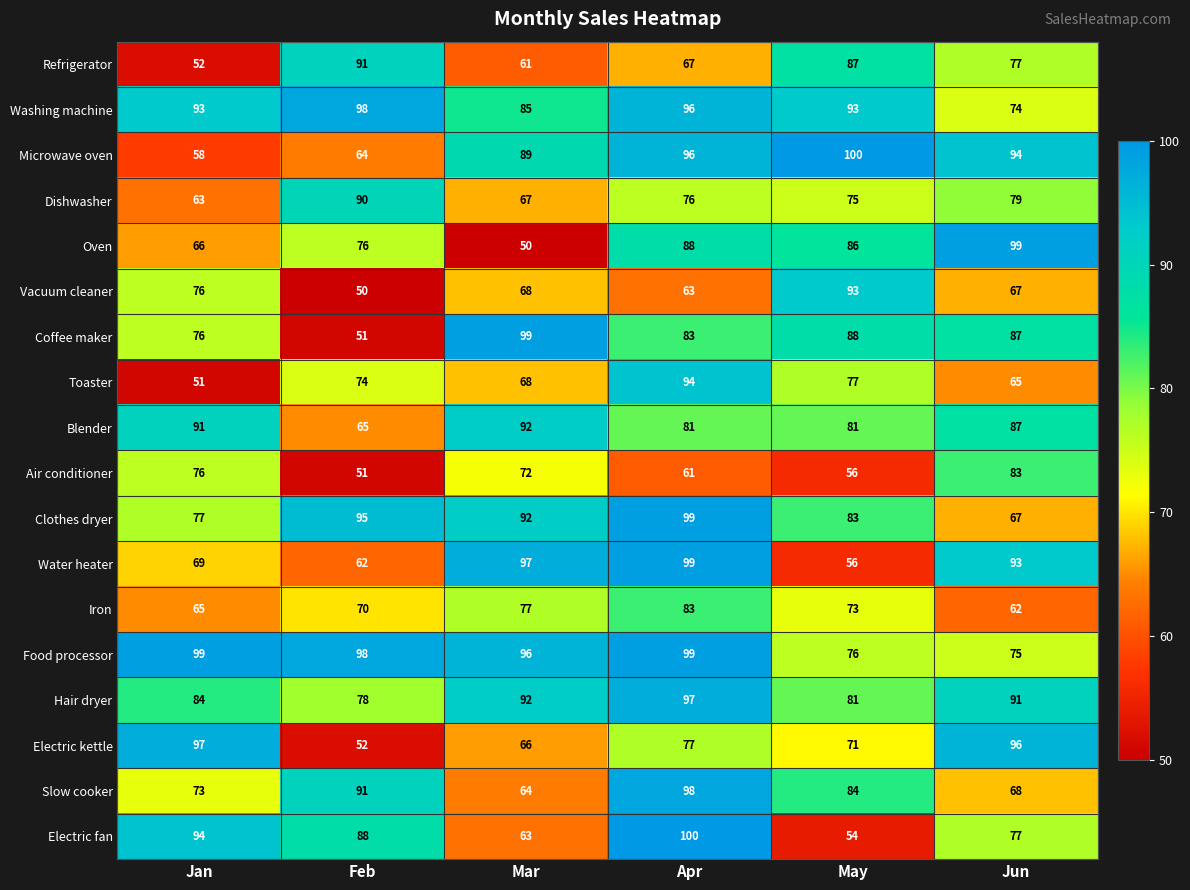

Is the value of Oven at Jun greater than the value of Water heater at May?

Yes